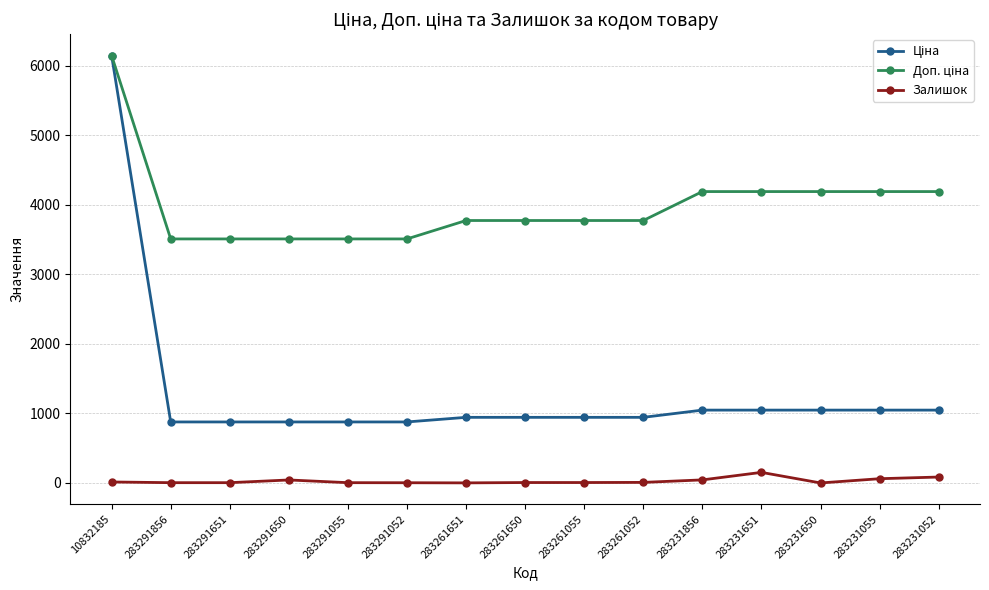

The Залишок series shows 152.0 at 283231651. True or false?

True